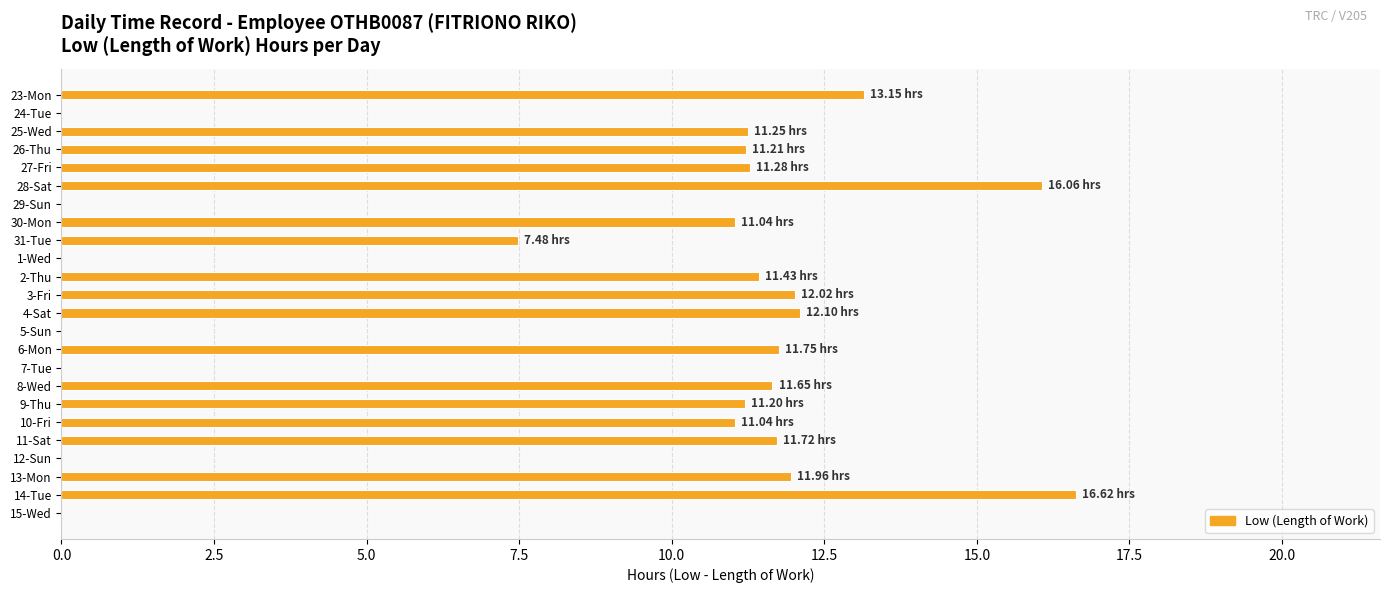

How many distinct data groups are displayed?

1